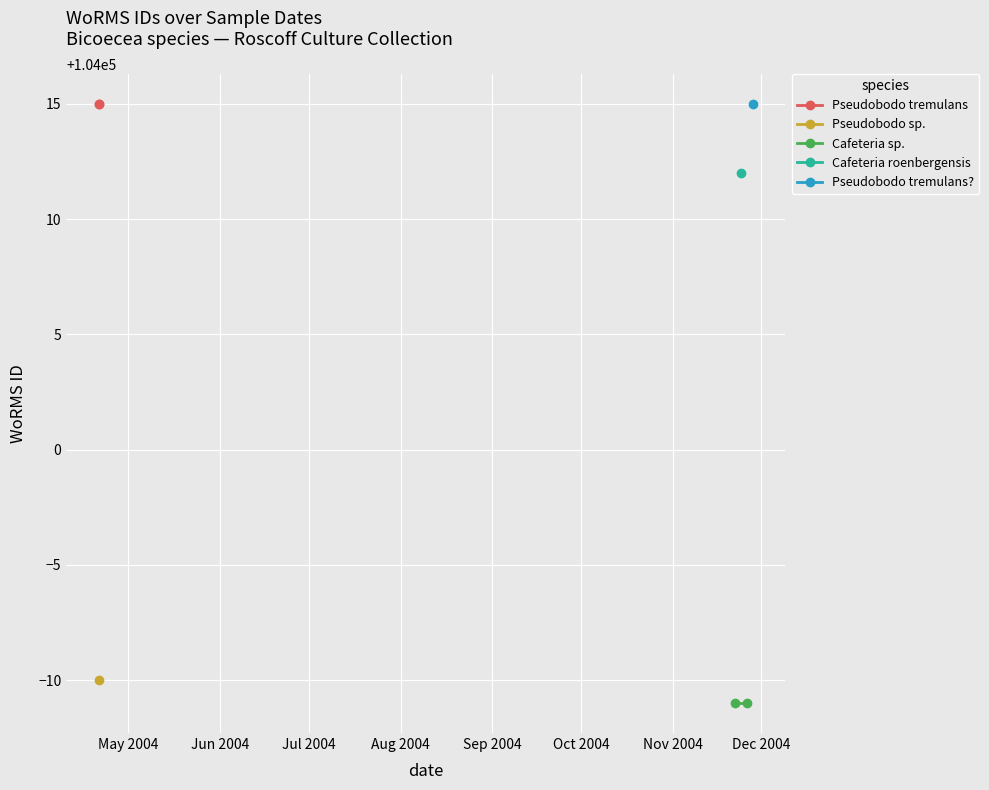

The Pseudobodo tremulans series shows 32226 at May 2004. True or false?

False